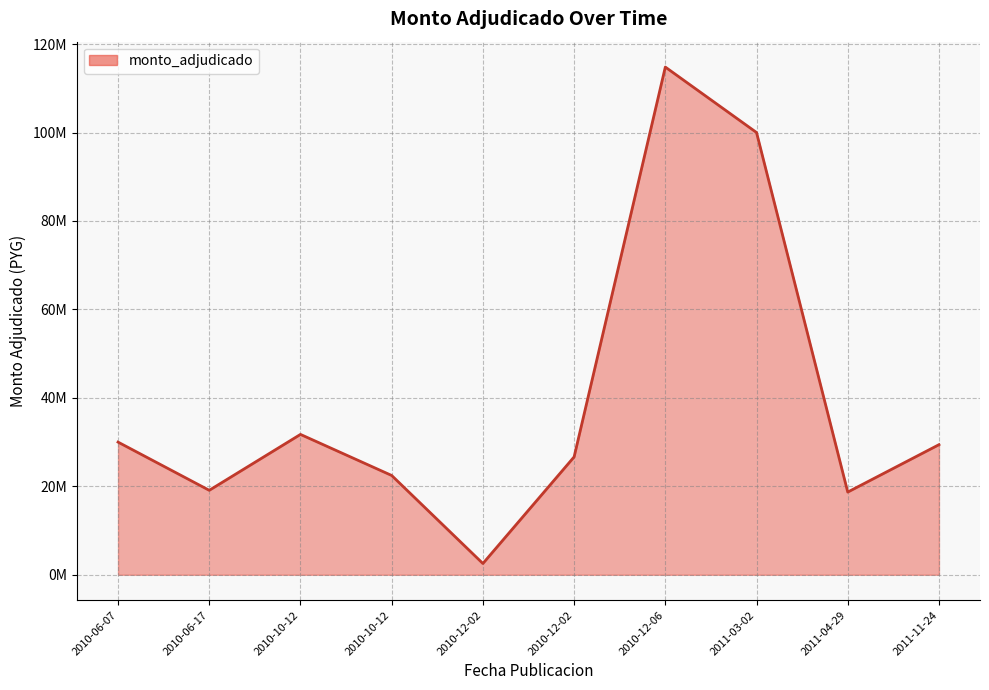

What is the sum of the values at 2010-12-02 and 2010-10-12?

49105200